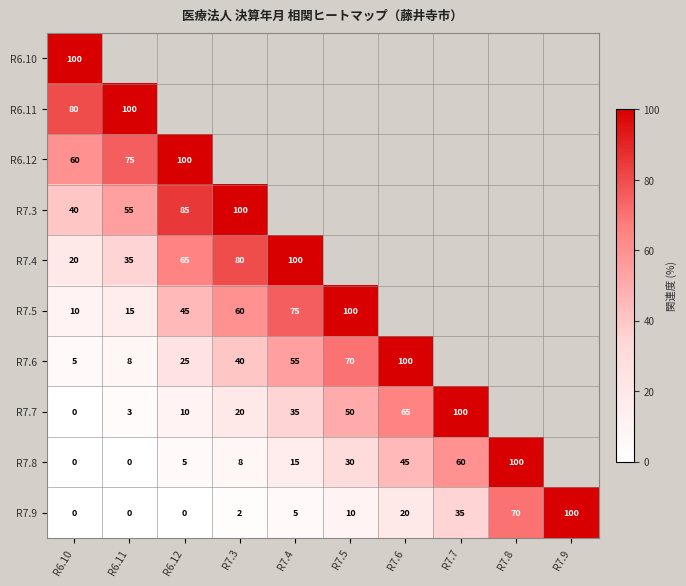

Is it true that R7.7 equals 10 at R6.12?

True